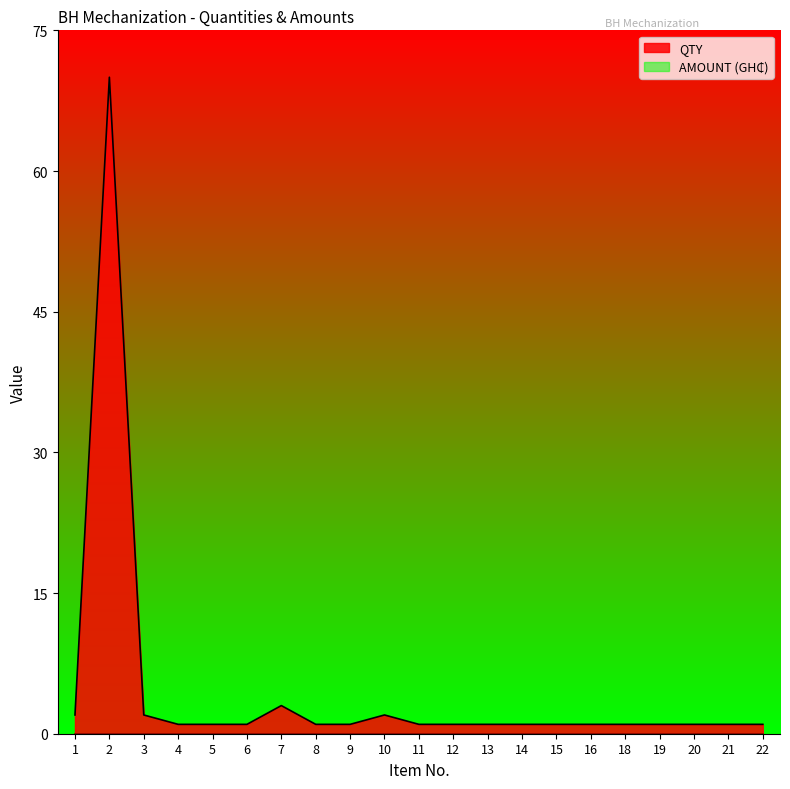

Which series has the widest spread of values?

QTY